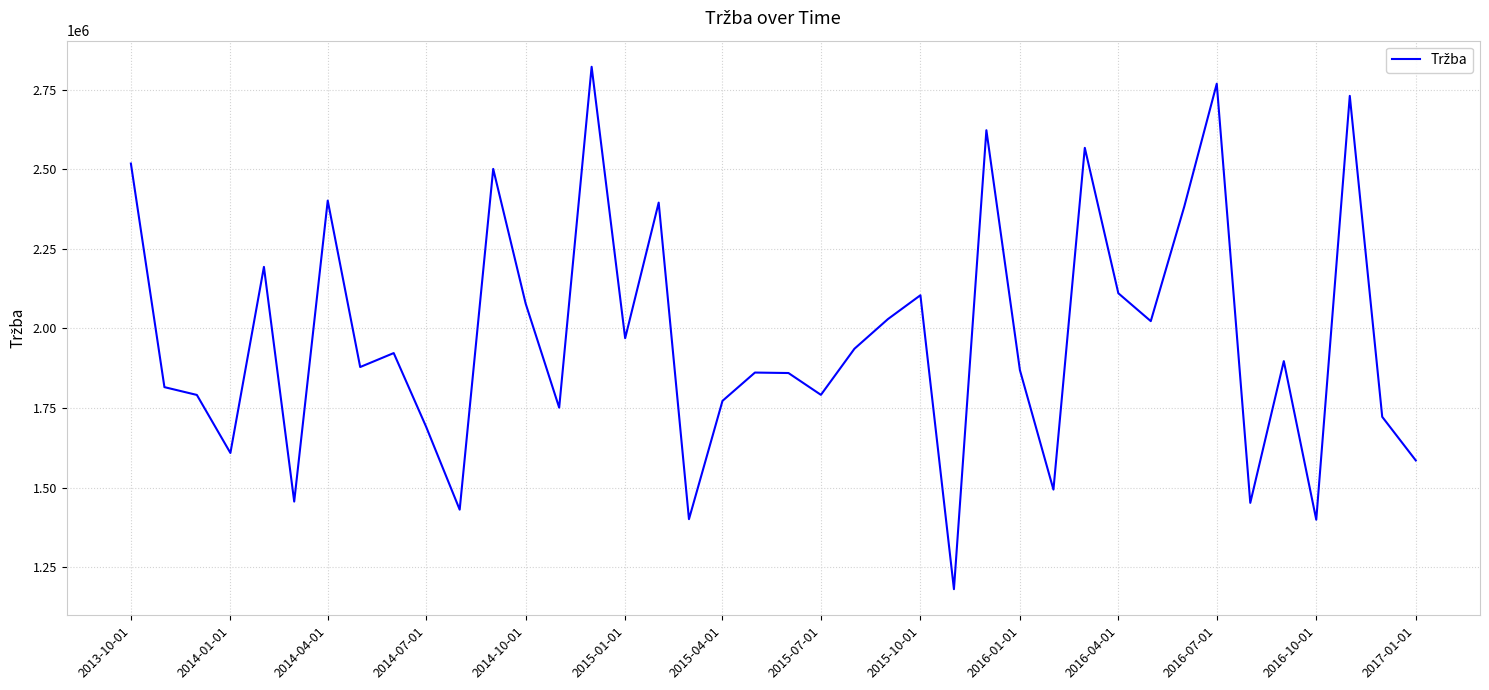

What is the greatest value displayed?

2822710